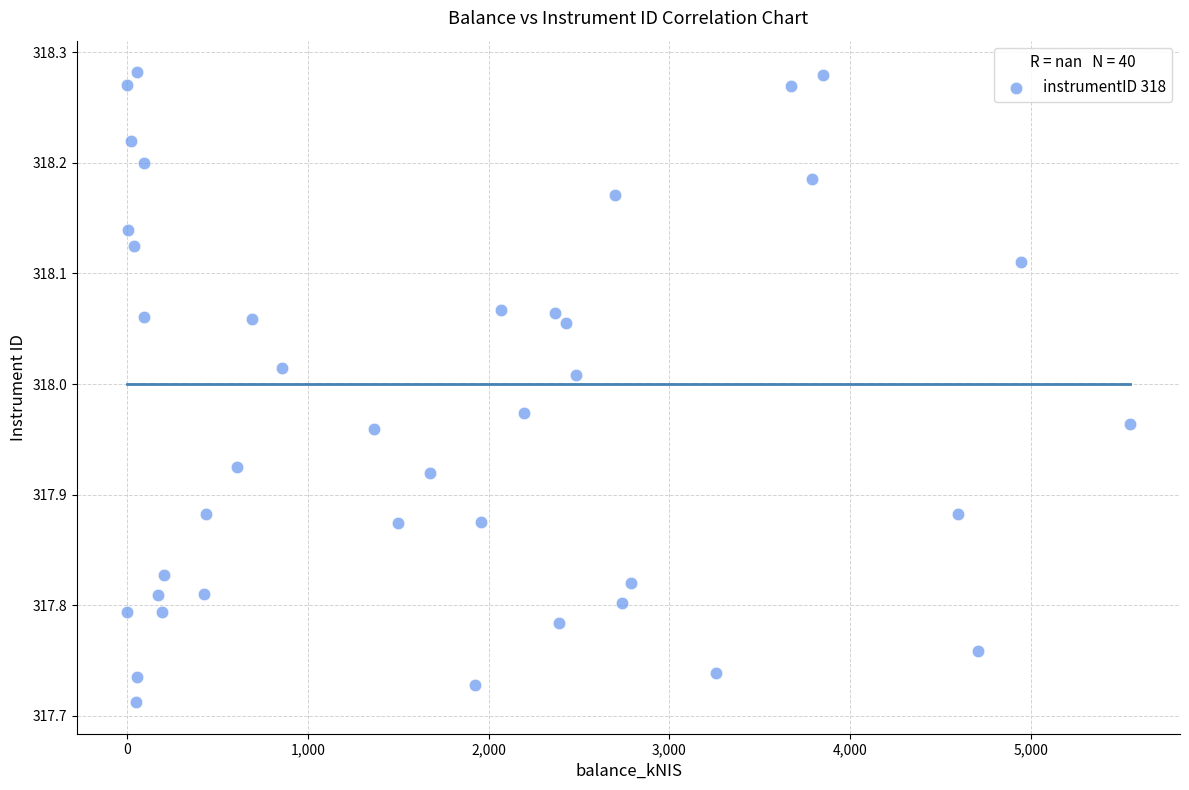

What is the range of Y values (max minus min)?

0.6